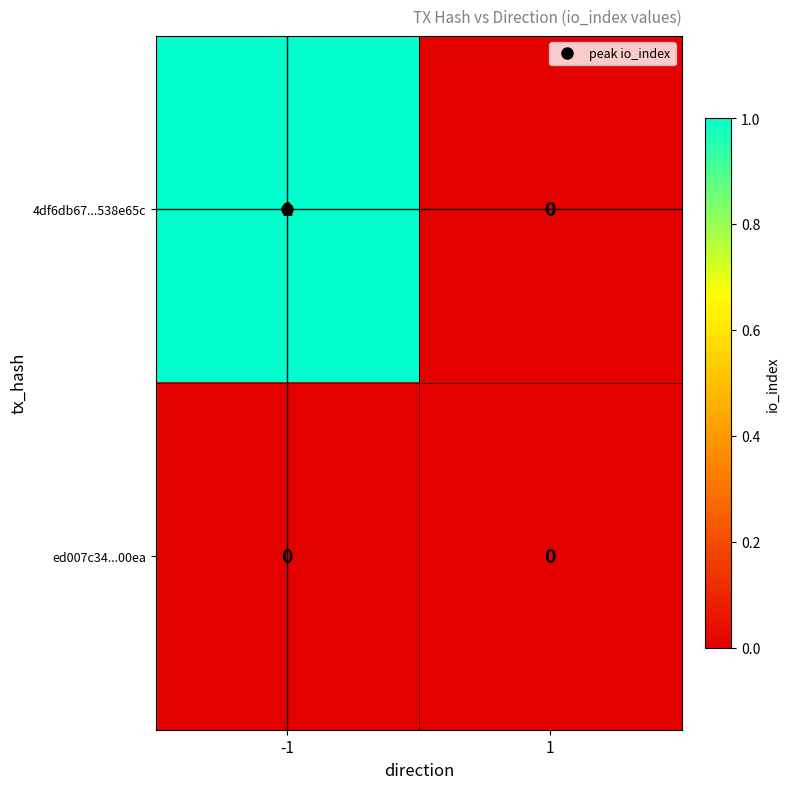

Is it true that 4df6db67...538e65c equals -1 at 1?

False